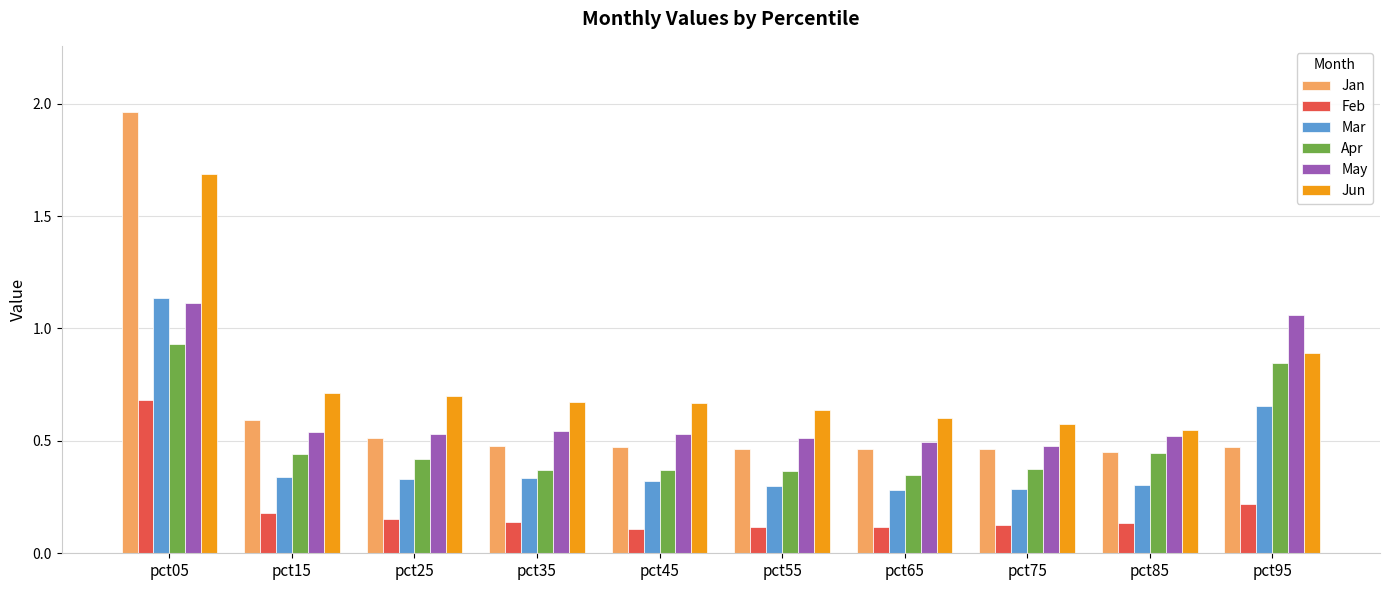

Where is Jun nearest to the value 1?

pct95